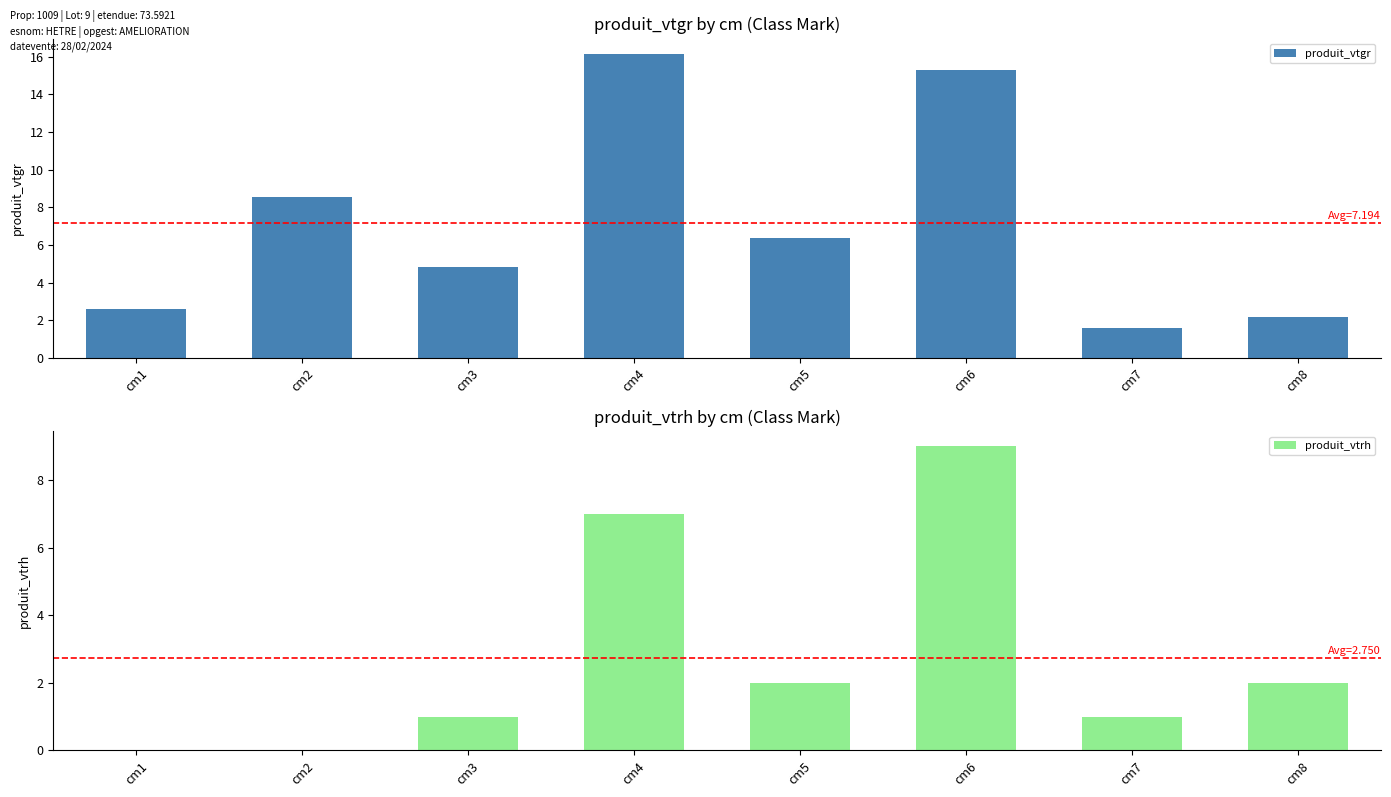

What is the total value across all series at cm2?

8.5